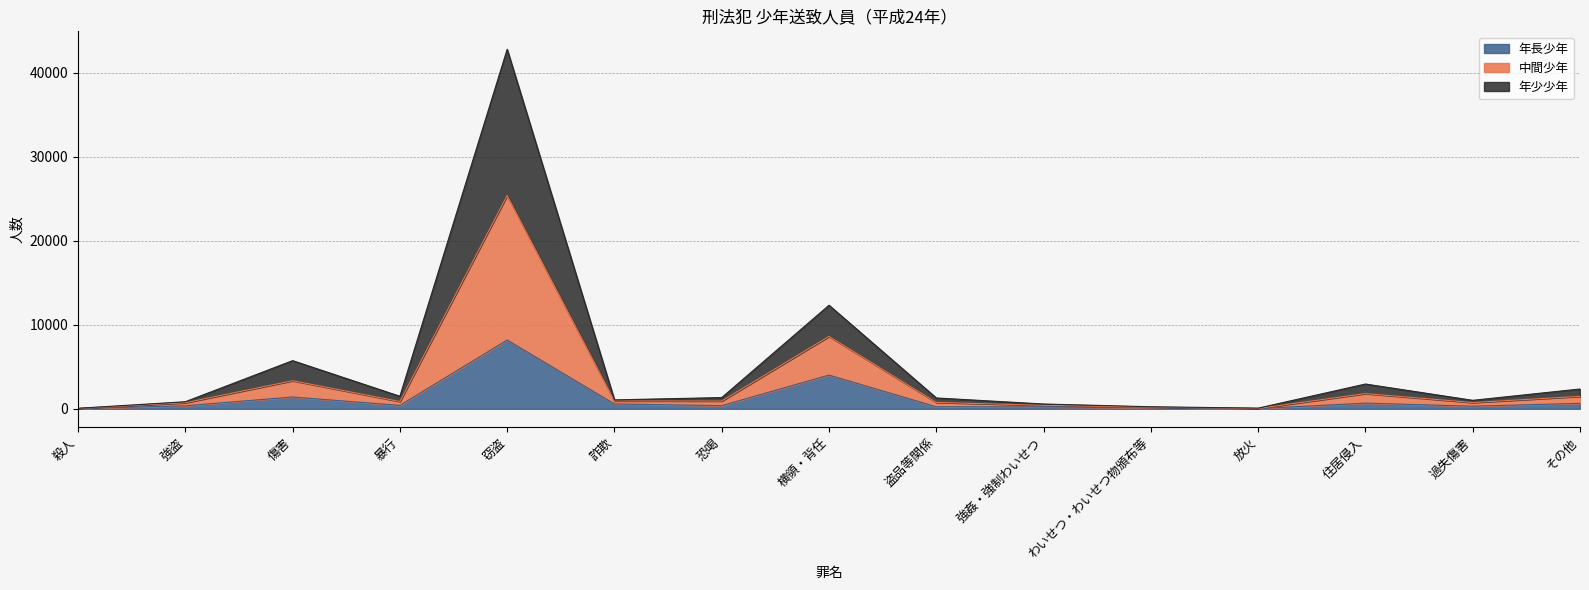

Which series has the largest total across all categories?

中間少年